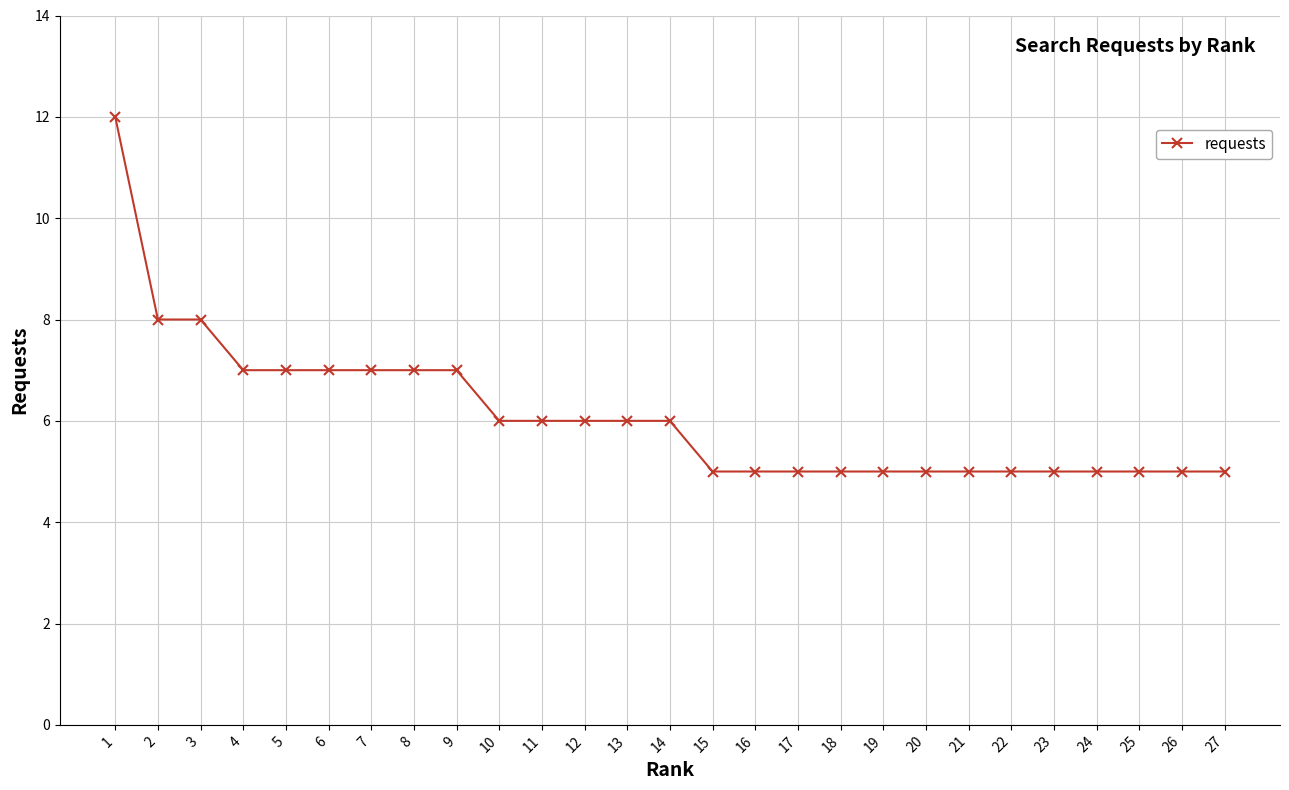

What is the sum of the values at 20 and 16?

10